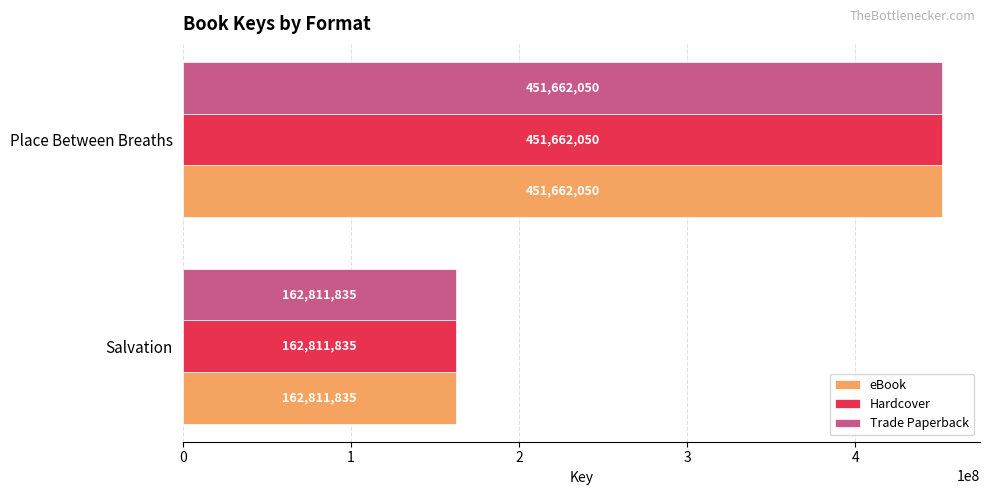

What are all the series names shown in the legend?

eBook, Hardcover, Trade Paperback